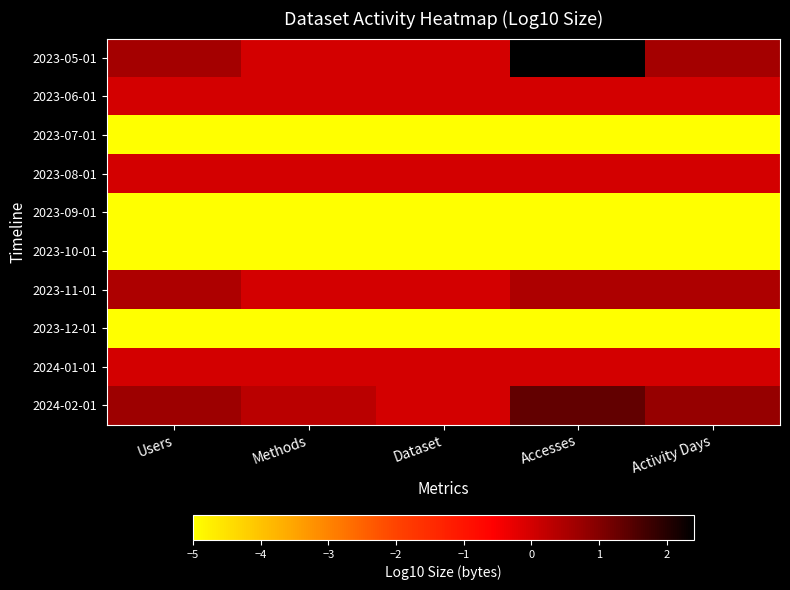

What is the smallest value displayed?

-5.0